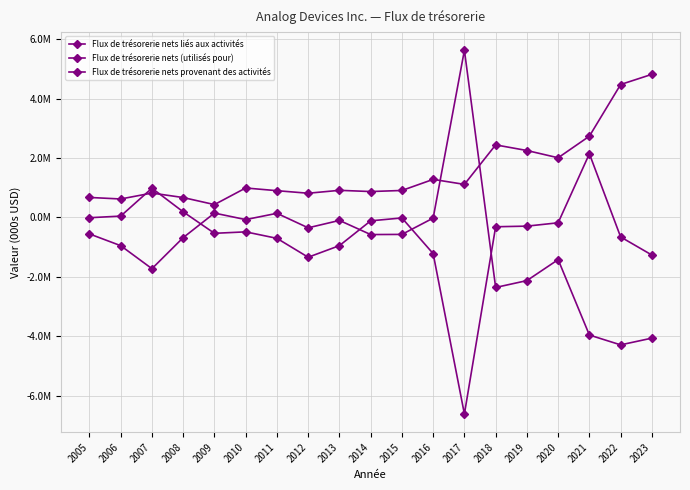

What is the average value of the Flux de trésorerie nets provenant des activités series?

-942726